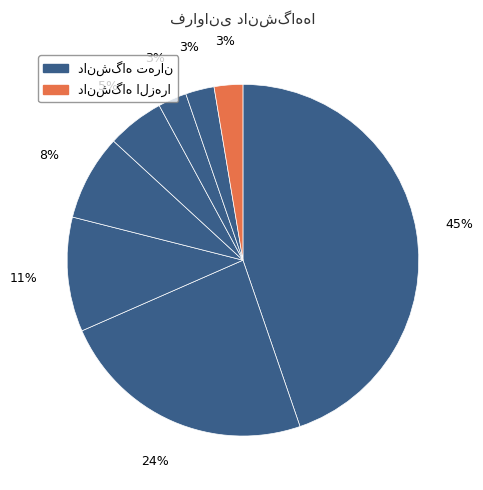

How many slices are in this pie chart?

8